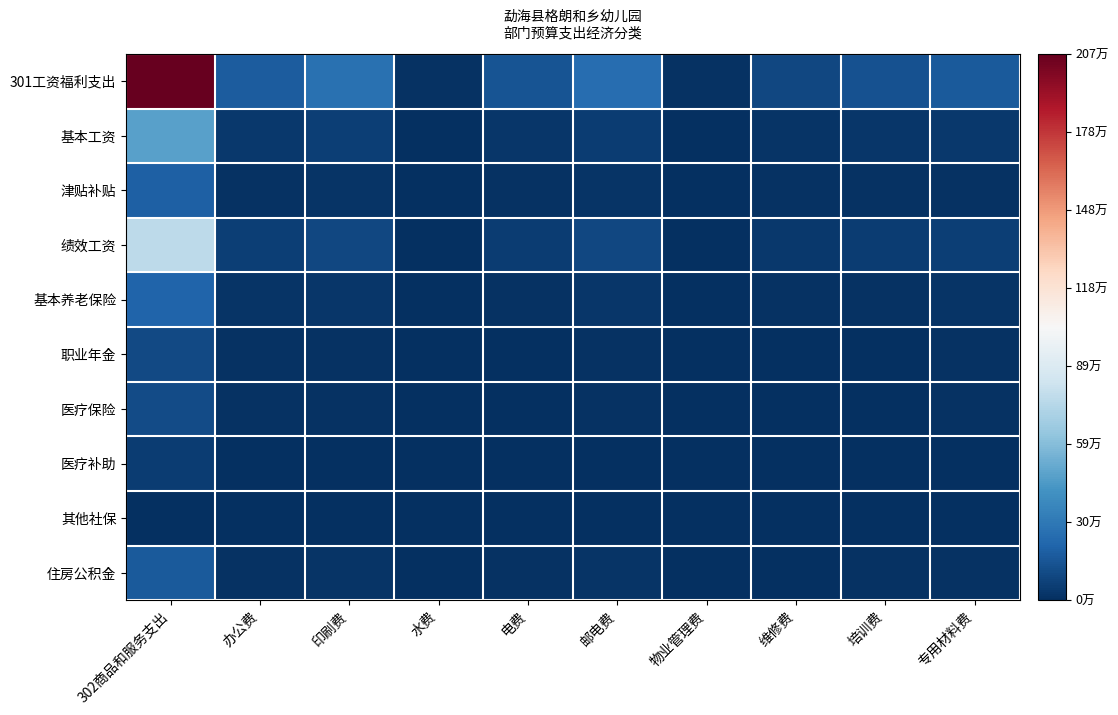

What is the total value across all series at 培训费?

265236.4